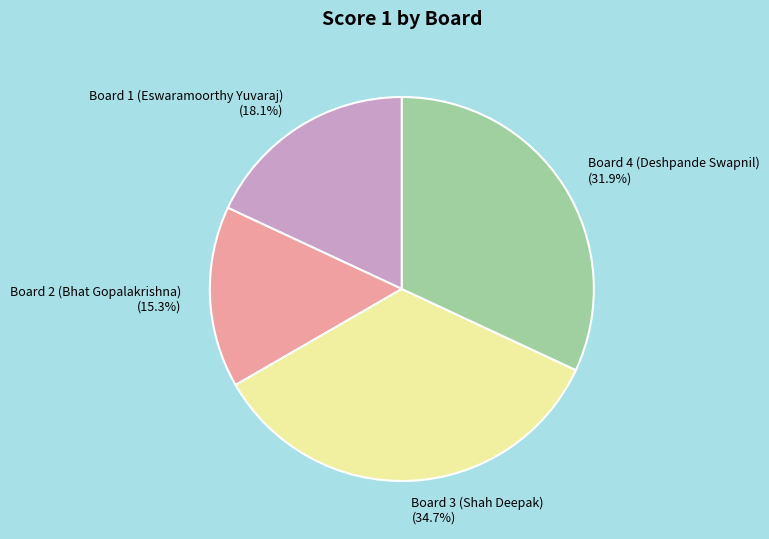

Rank the categories by value from lowest to highest.

Board 2 (Bhat Gopalakrishna), Board 1 (Eswaramoorthy Yuvaraj), Board 4 (Deshpande Swapnil), Board 3 (Shah Deepak)